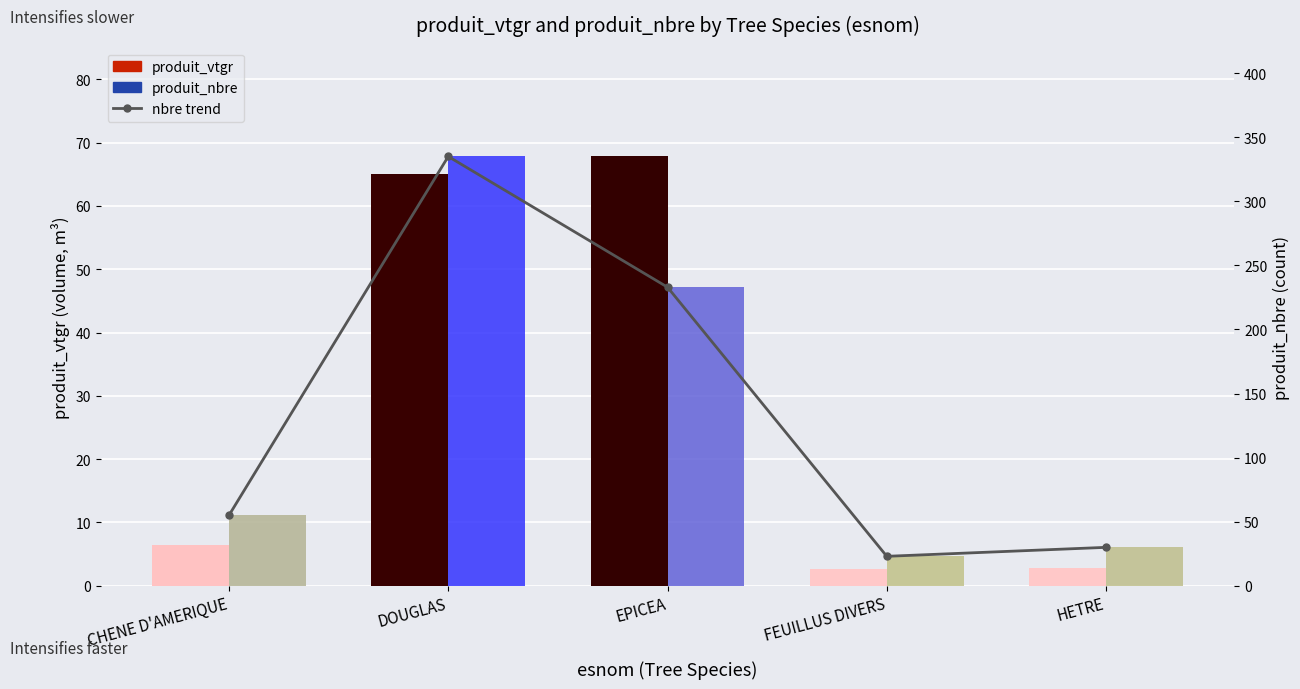

At which label is nbre trend closest to 179?

EPICEA